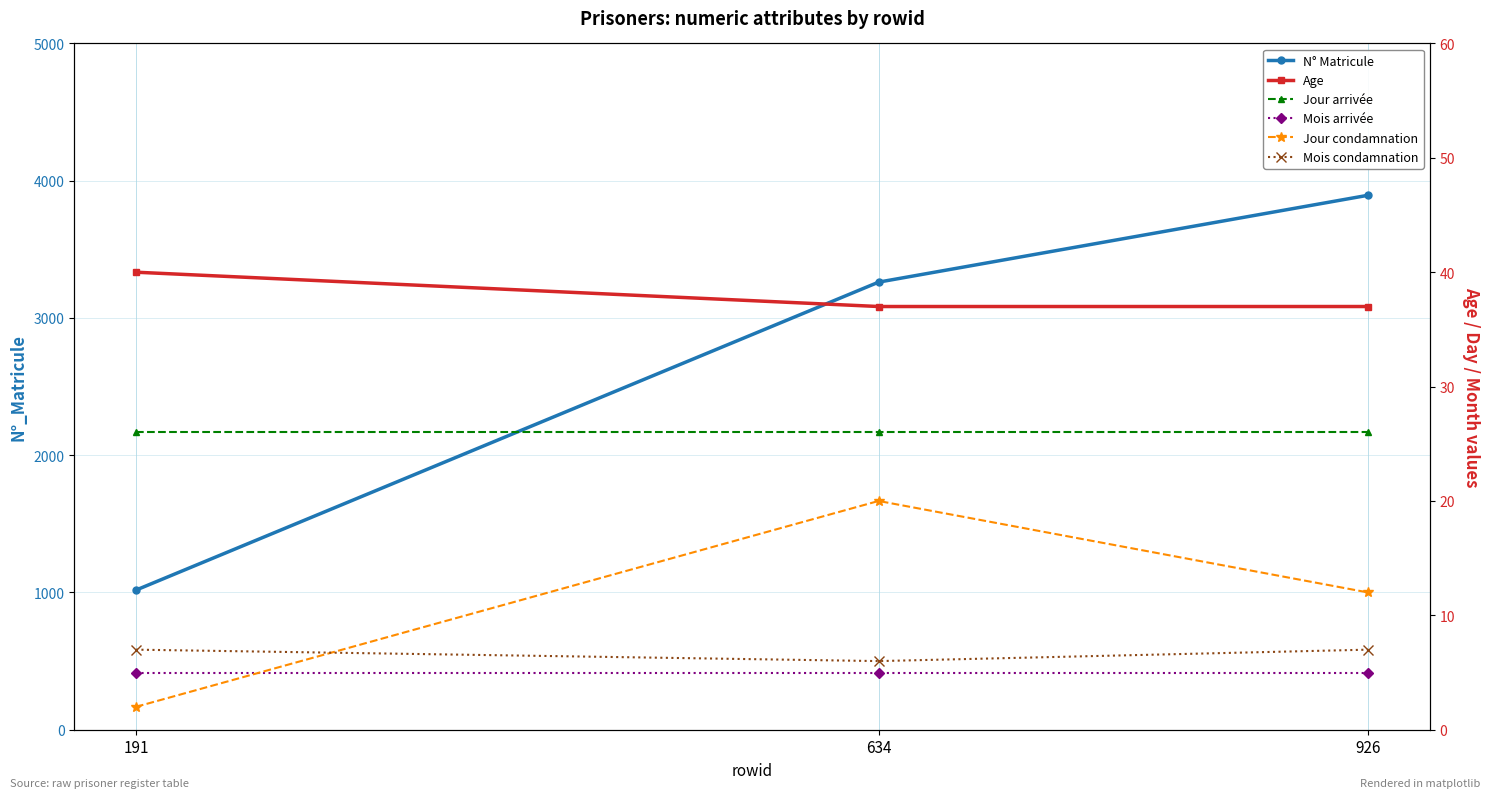

Which series has the largest range (max minus min)?

N° Matricule